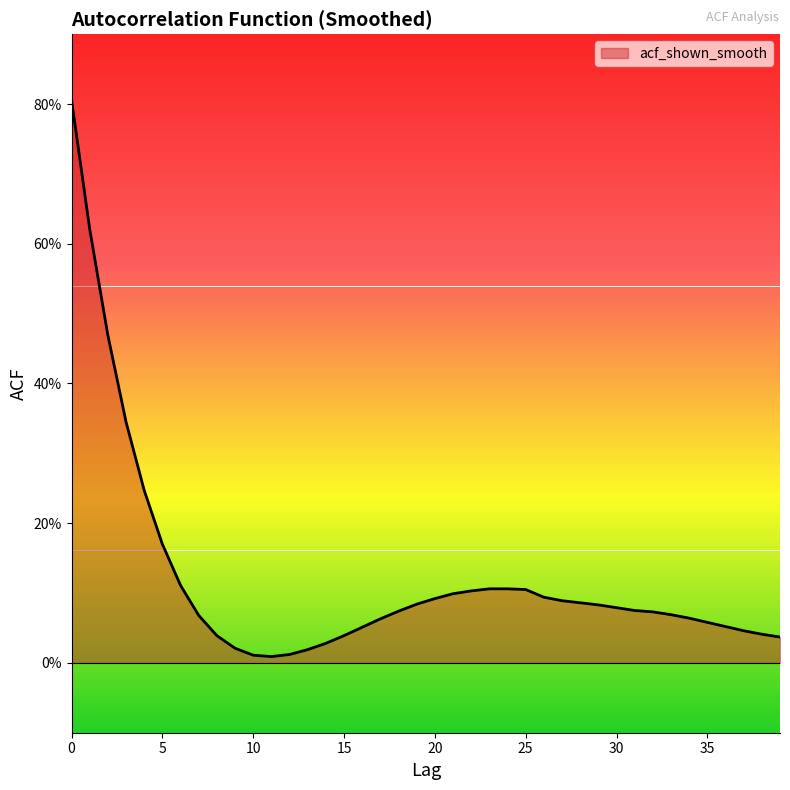

Is it true that the value at 34 is 0.1?

True